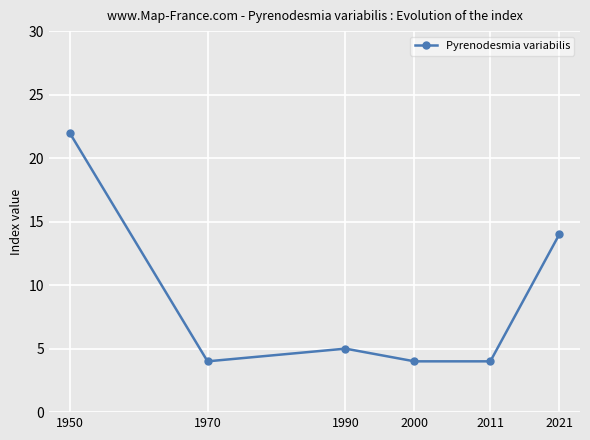

What is the difference between the second highest and second lowest values?

10